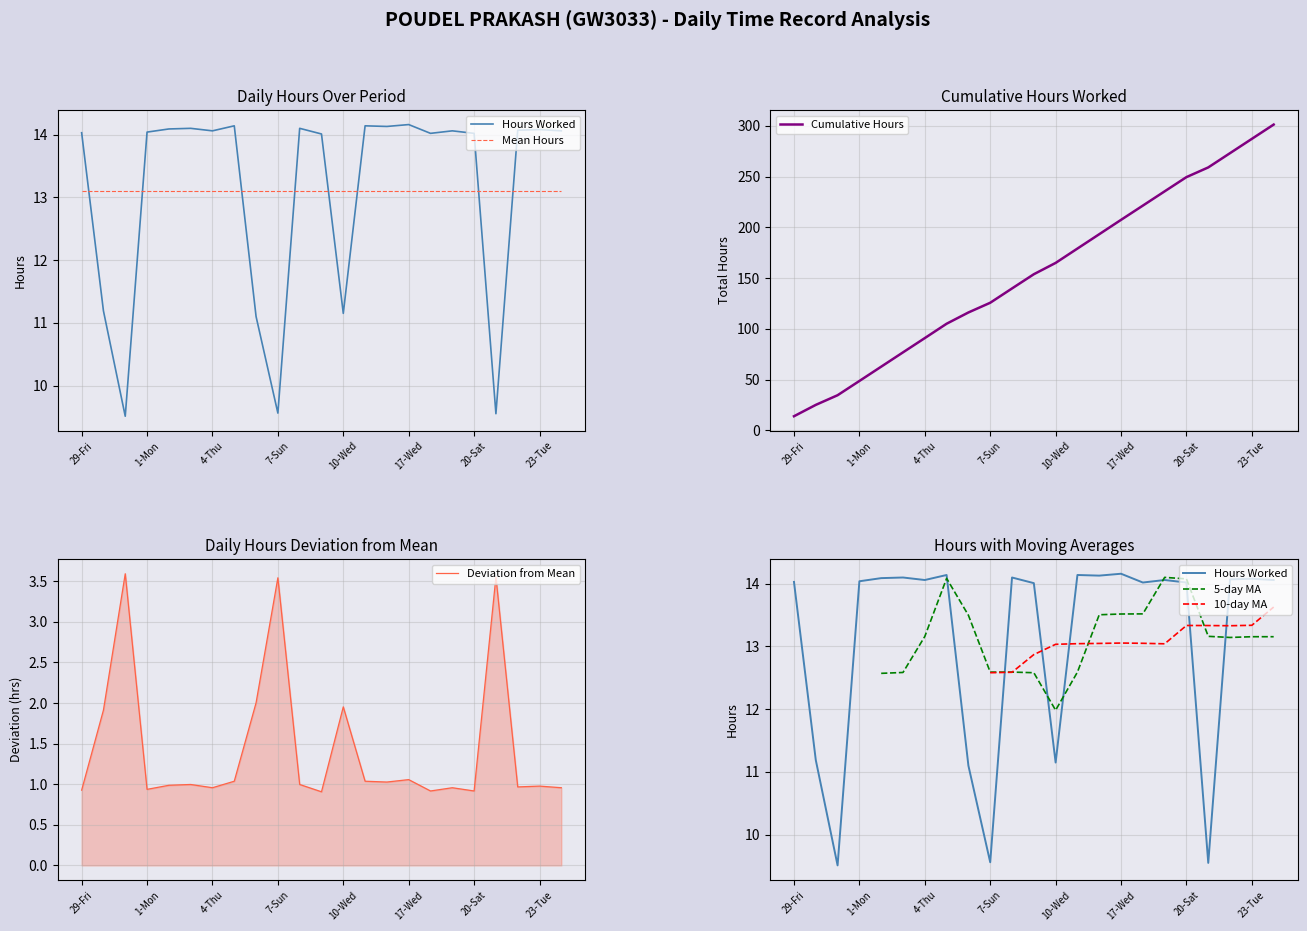

What is the maximum value for Cumulative Hours?

301.4